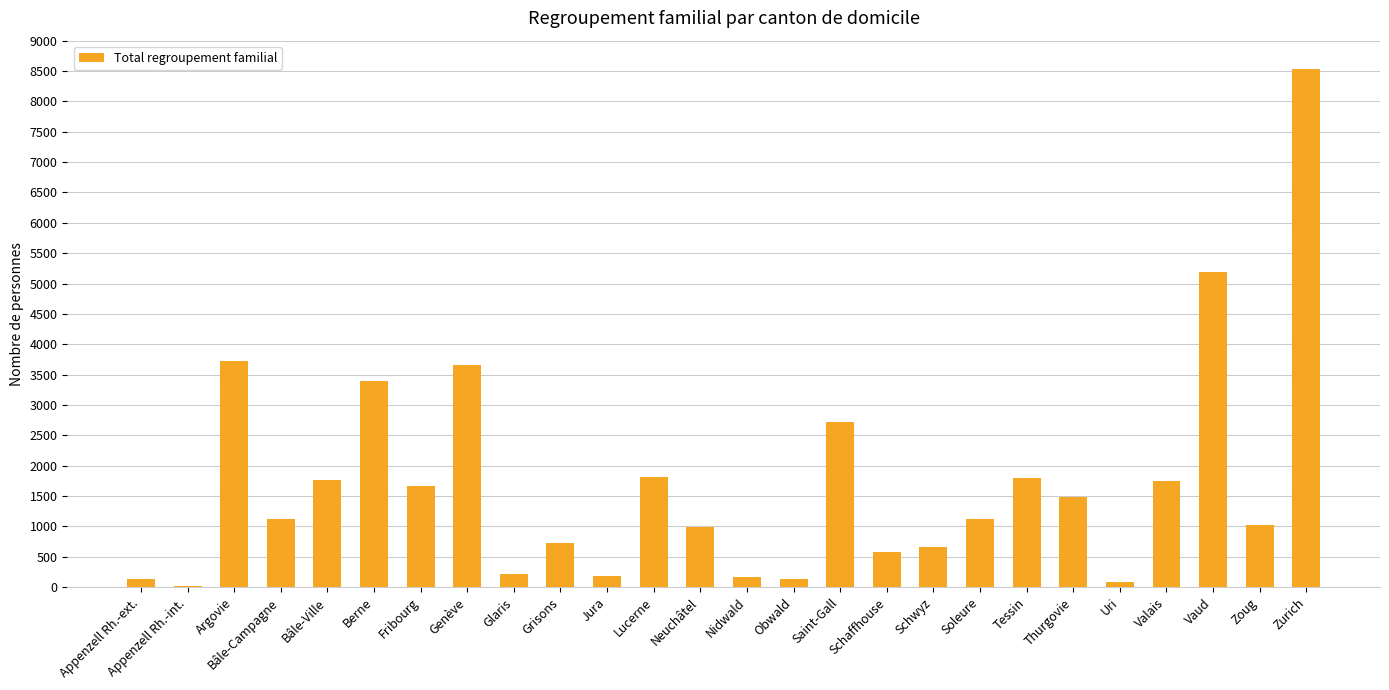

What is the change in value from Schwyz to Uri?

-576